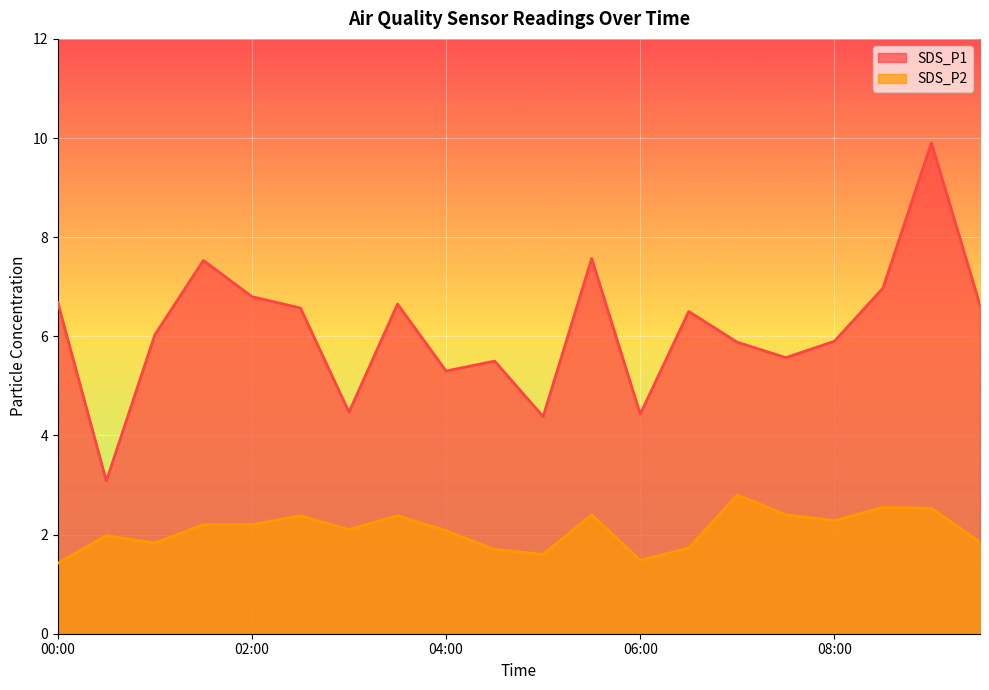

Which series has the largest range (max minus min)?

SDS_P1